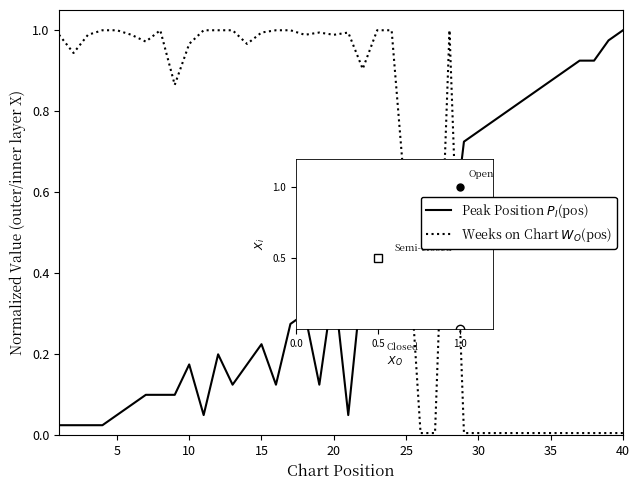

Does the chart have visible grid lines?

No